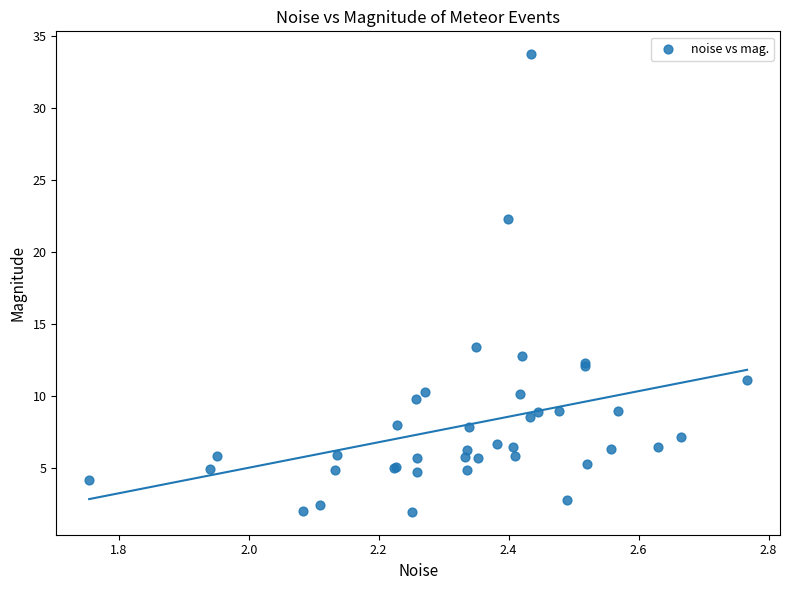

What Y value in the scatter plot is closest to 17?

13.4